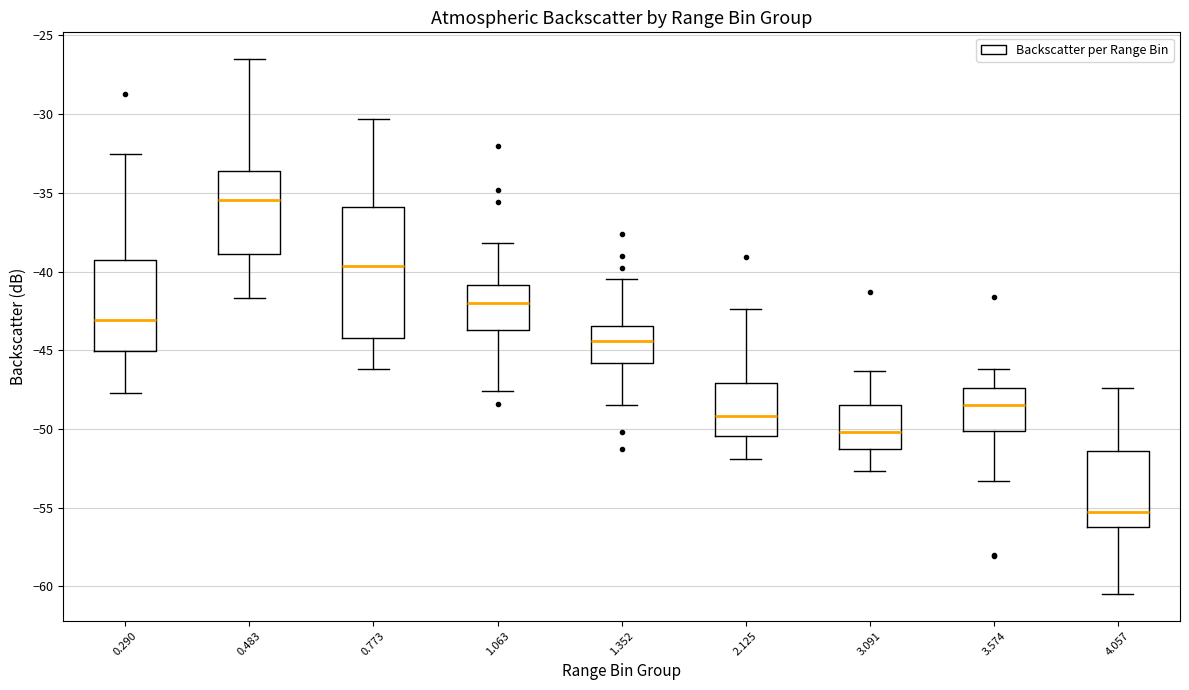

Which box is the tallest, from its lower edge to its upper edge?

0.773